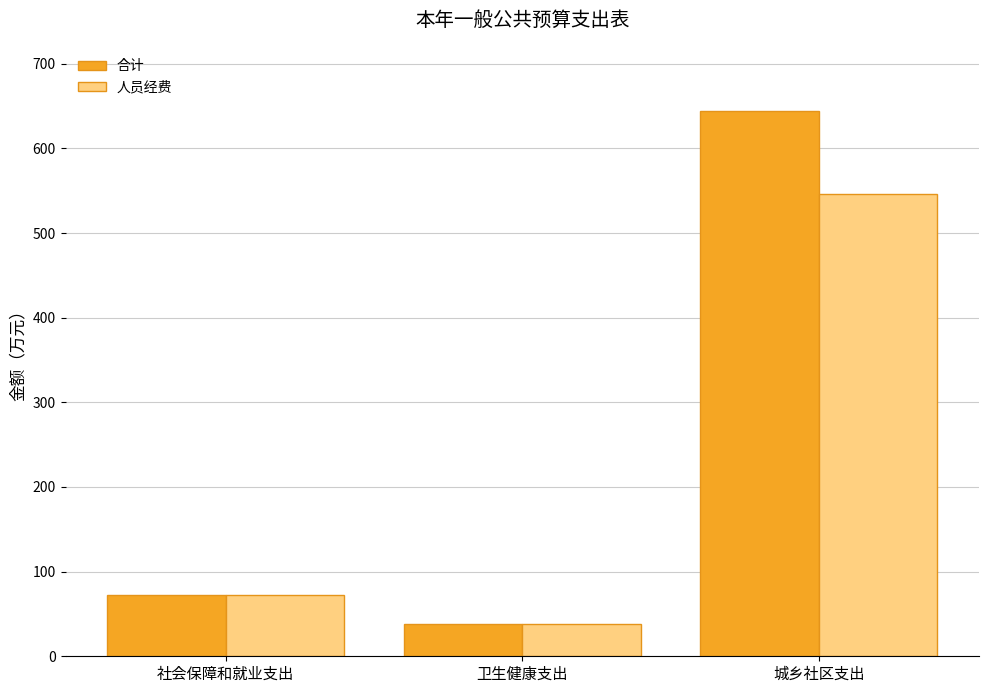

Is the value of 合计 at 社会保障和就业支出 greater than the value of 人员经费 at 城乡社区支出?

No